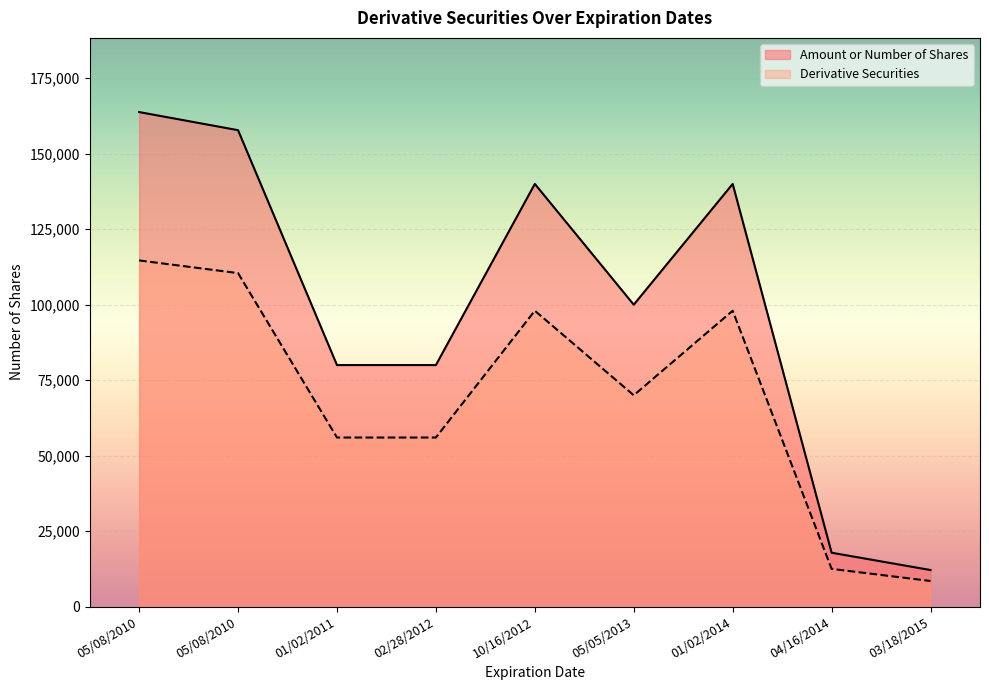

What is the average value of the Amount or Number of Shares series?

99060.7